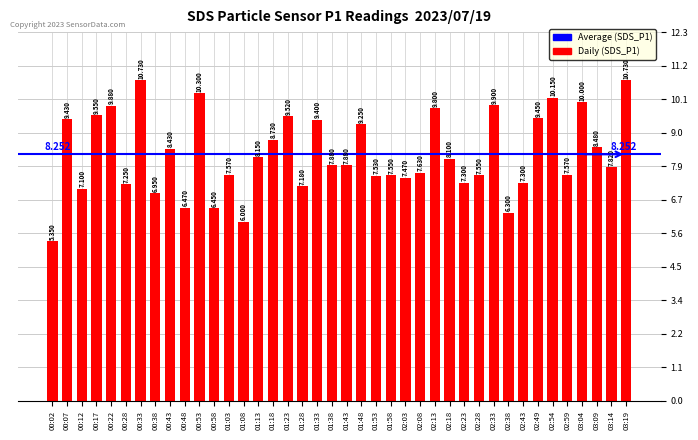

What is the approximate value at 01:18?

8.7